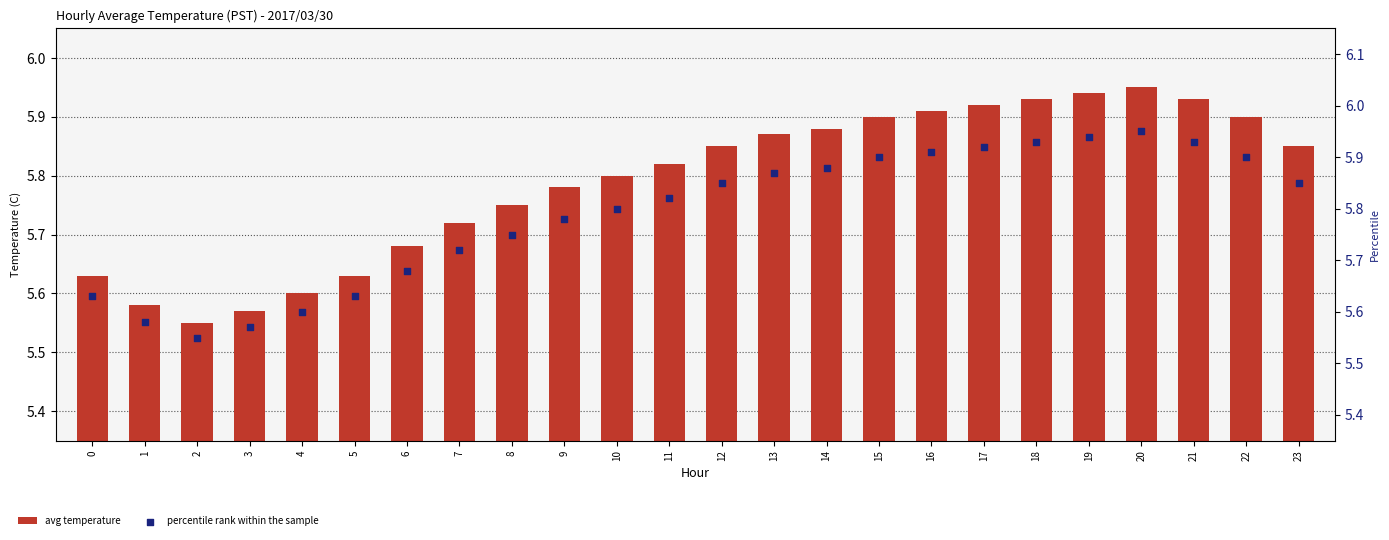

Which series has the widest spread of Y values?

avg temperature